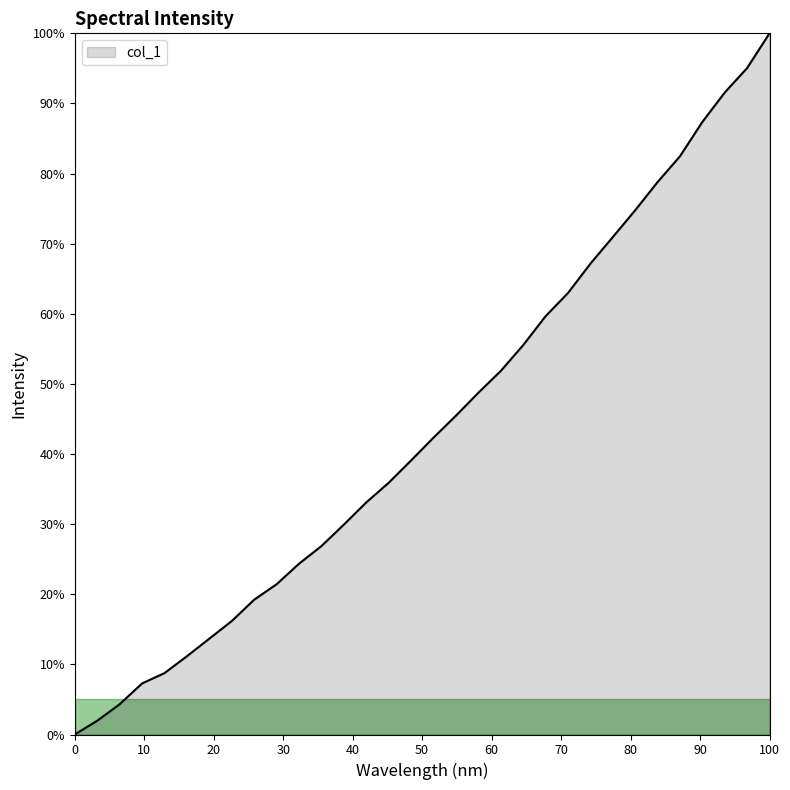

What is the difference between the maximum and minimum values?

100.0